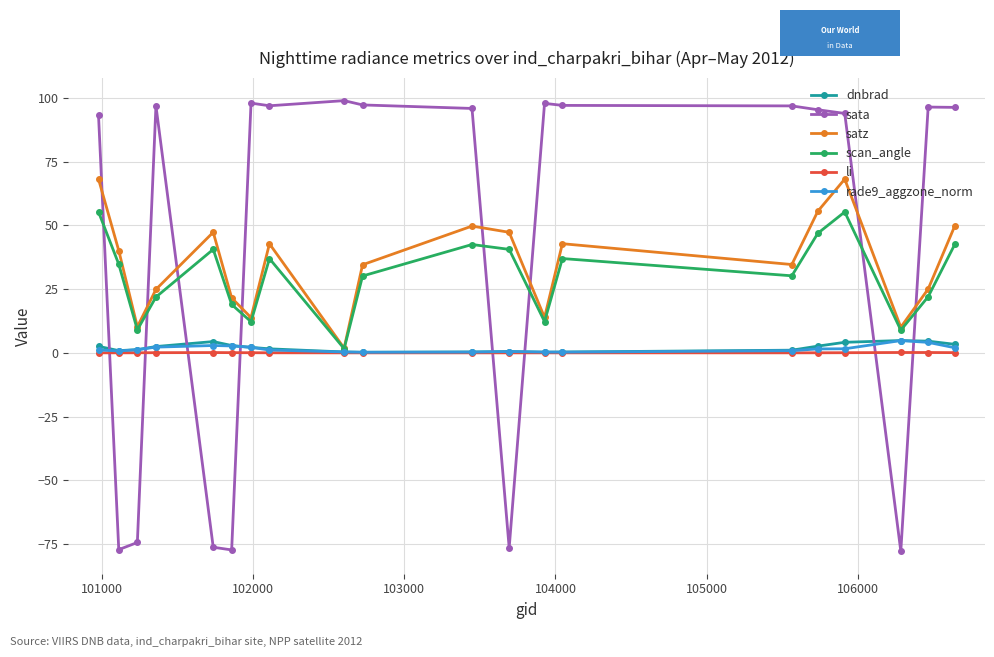

True or false: li has more than 0 interior local peaks.

True